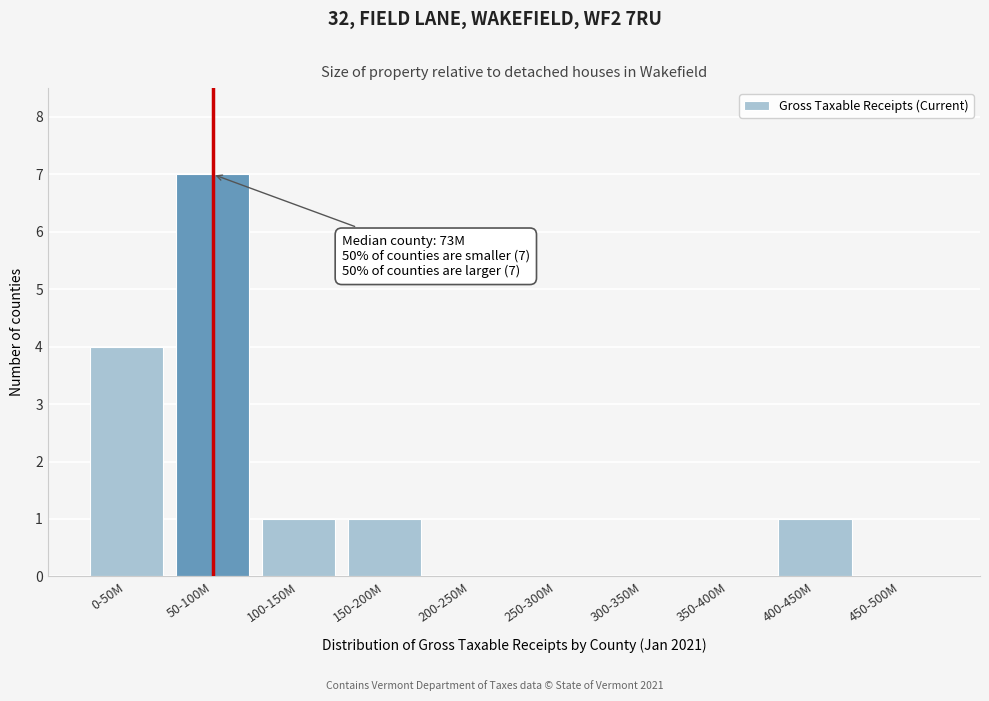

Reading left to right, what are all the values shown in this chart?

0-50M=4	50-100M=7	100-150M=1	150-200M=1	200-250M=0	250-300M=0	300-350M=0	350-400M=0	400-450M=1	450-500M=0